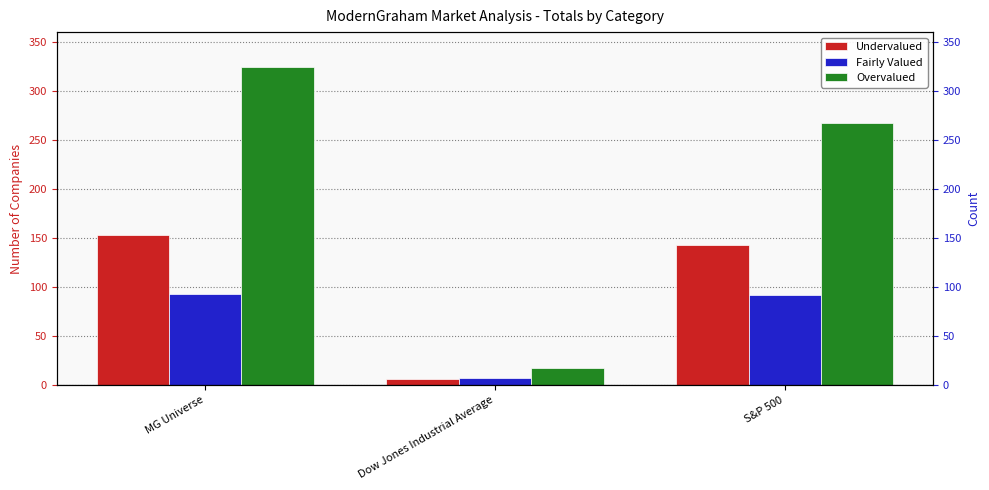

Which has a higher value, S&P 500 or MG Universe?

MG Universe